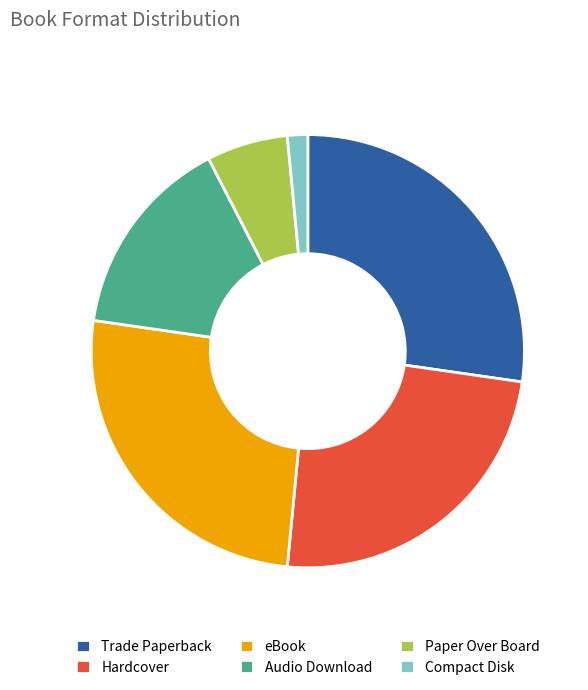

Is there a majority slice in this chart?

No